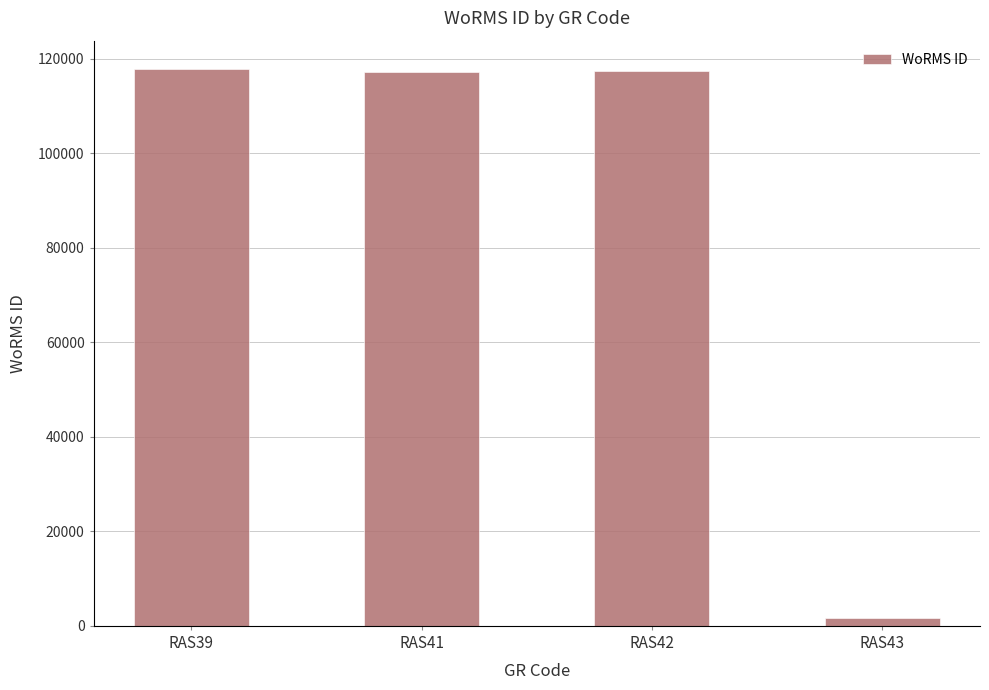

What is the value of the 1st bar from the left?

117888